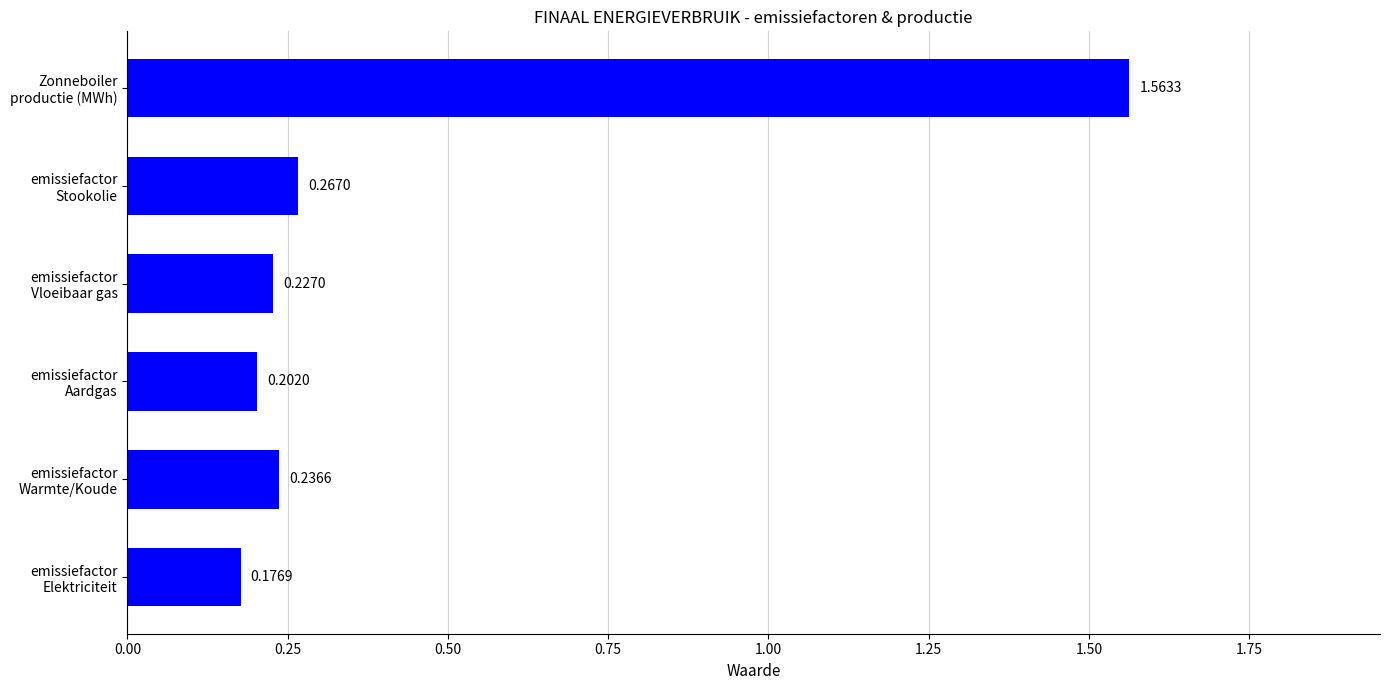

Rank the categories by value from highest to lowest.

Zonneboiler
productie (MWh), emissiefactor
Stookolie, emissiefactor
Warmte/Koude, emissiefactor
Vloeibaar gas, emissiefactor
Aardgas, emissiefactor
Elektriciteit